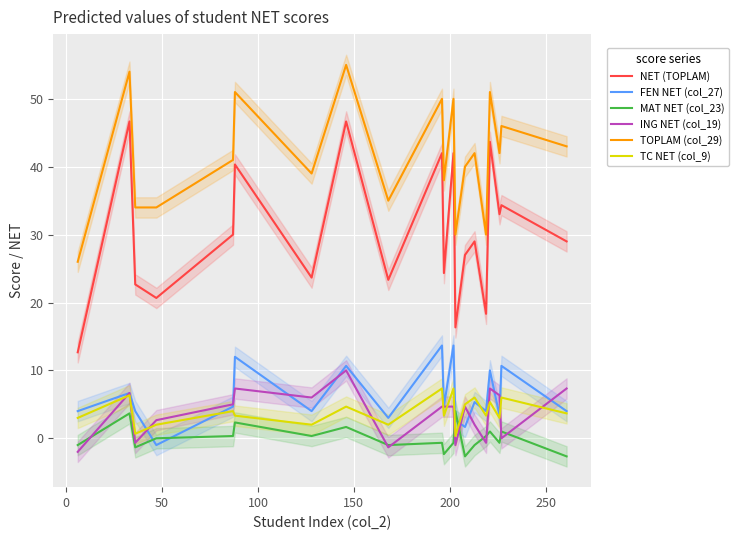

True or false: FEN NET (col_27) and TOPLAM (col_29) intersect in this chart.

False